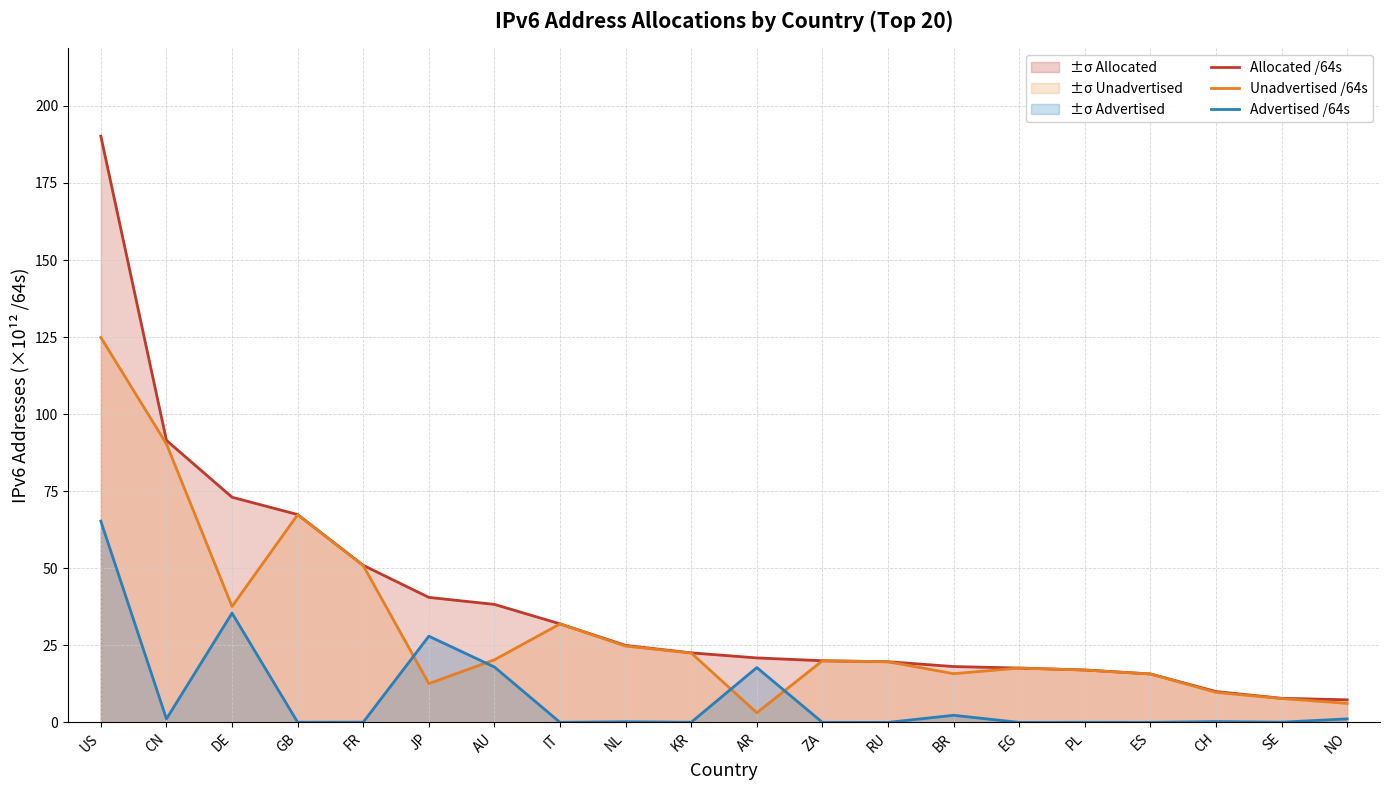

What is the maximum value for Allocated /64s?

190.2